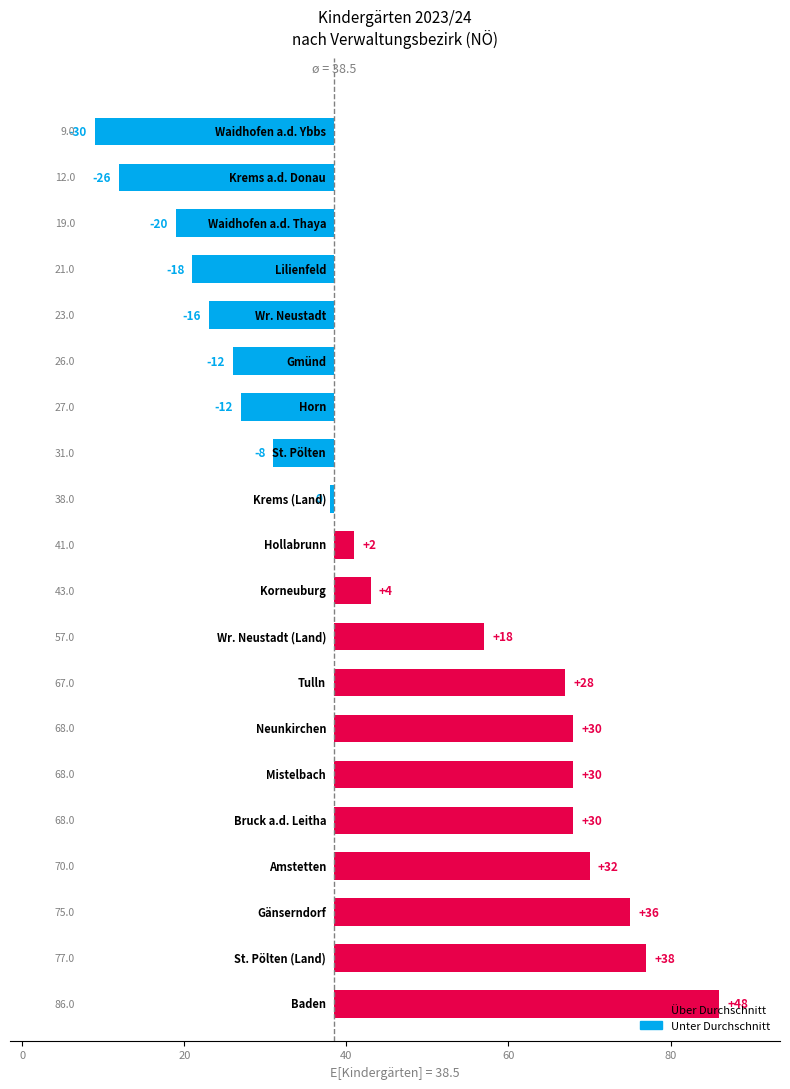

Are the bars horizontal?

Yes